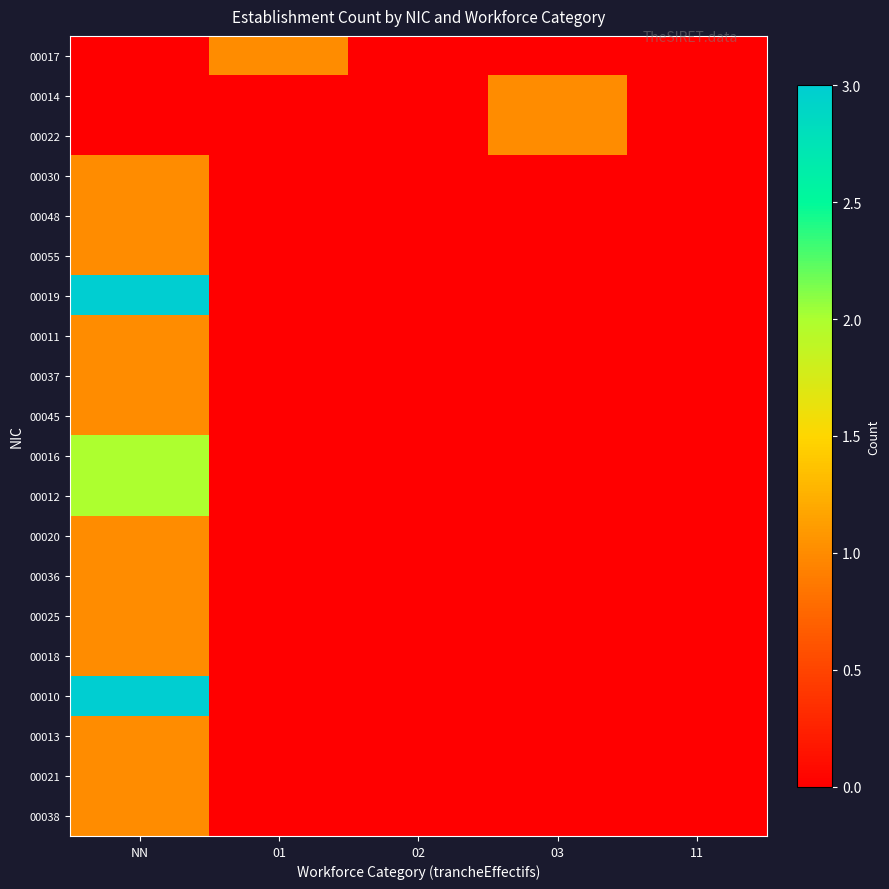

Reading right to left, extract all data points from this chart.

00017: 11=0	03=0	02=0	01=1	NN=0
00014: 11=0	03=1	02=0	01=0	NN=0
00022: 11=0	03=1	02=0	01=0	NN=0
00030: 11=0	03=0	02=0	01=0	NN=1
00048: 11=0	03=0	02=0	01=0	NN=1
00055: 11=0	03=0	02=0	01=0	NN=1
00019: 11=0	03=0	02=0	01=0	NN=3
00011: 11=0	03=0	02=0	01=0	NN=1
00037: 11=0	03=0	02=0	01=0	NN=1
00045: 11=0	03=0	02=0	01=0	NN=1
00016: 11=0	03=0	02=0	01=0	NN=2
00012: 11=0	03=0	02=0	01=0	NN=2
00020: 11=0	03=0	02=0	01=0	NN=1
00036: 11=0	03=0	02=0	01=0	NN=1
00025: 11=0	03=0	02=0	01=0	NN=1
00018: 11=0	03=0	02=0	01=0	NN=1
00010: 11=0	03=0	02=0	01=0	NN=3
00013: 11=0	03=0	02=0	01=0	NN=1
00021: 11=0	03=0	02=0	01=0	NN=1
00038: 11=0	03=0	02=0	01=0	NN=1